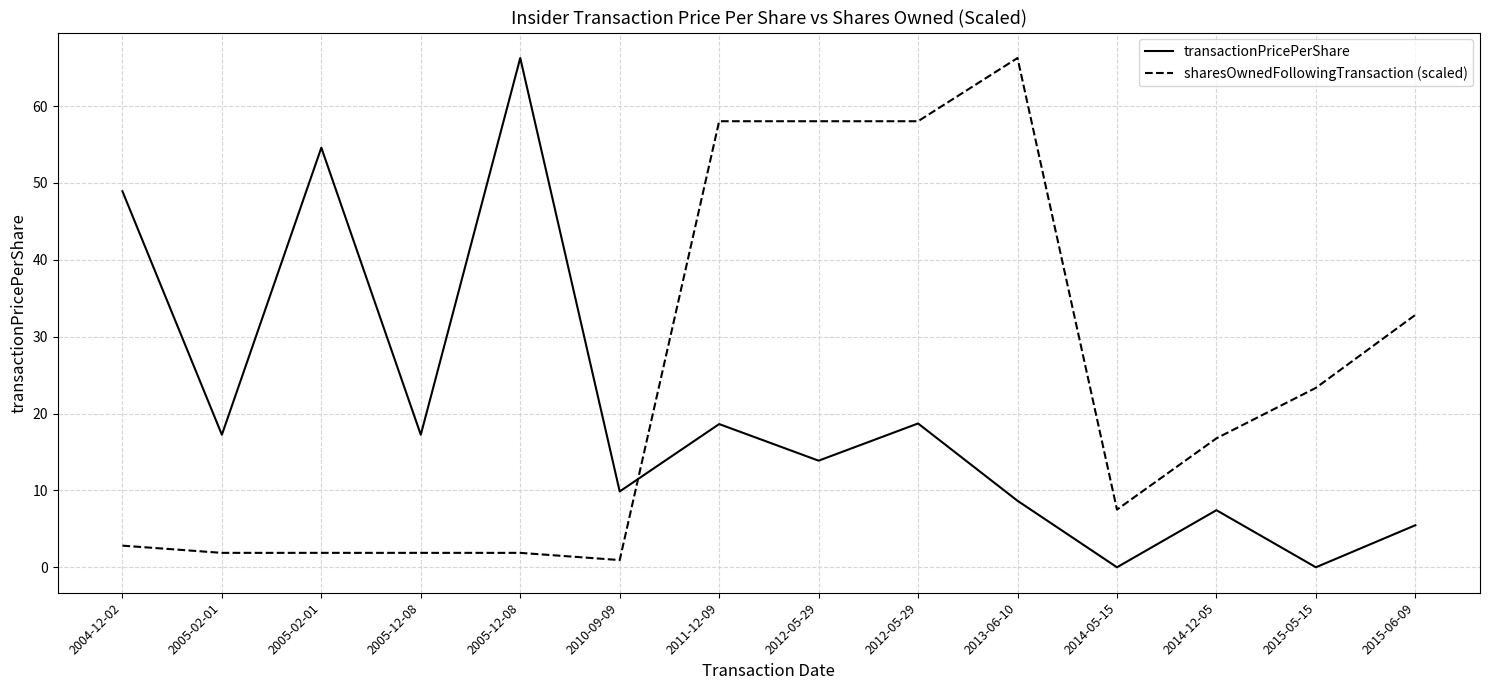

What are all the series names shown in the legend?

transactionPricePerShare, sharesOwnedFollowingTransaction (scaled)